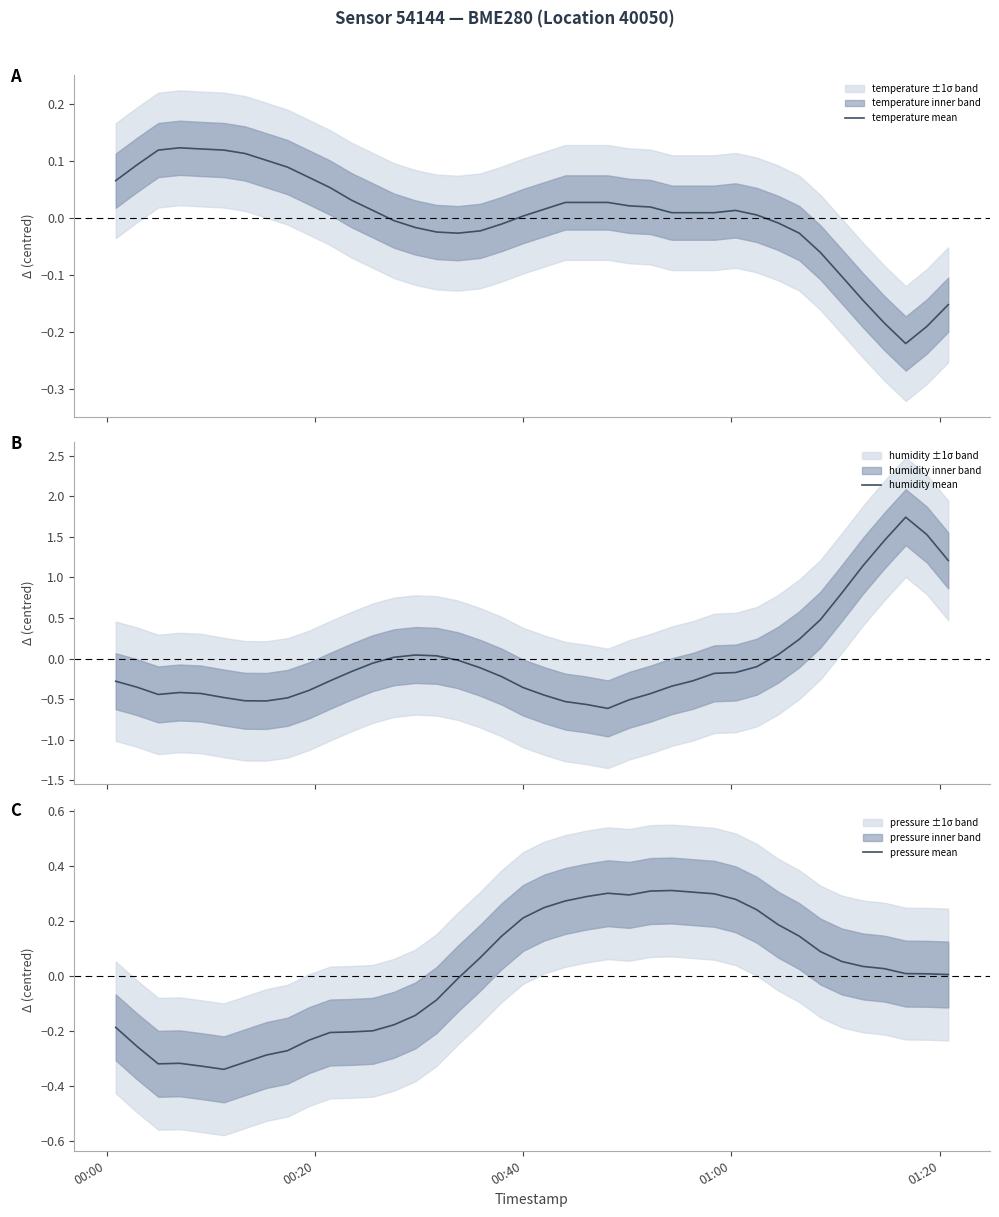

How many data points in pressure mean are less than 0?

17